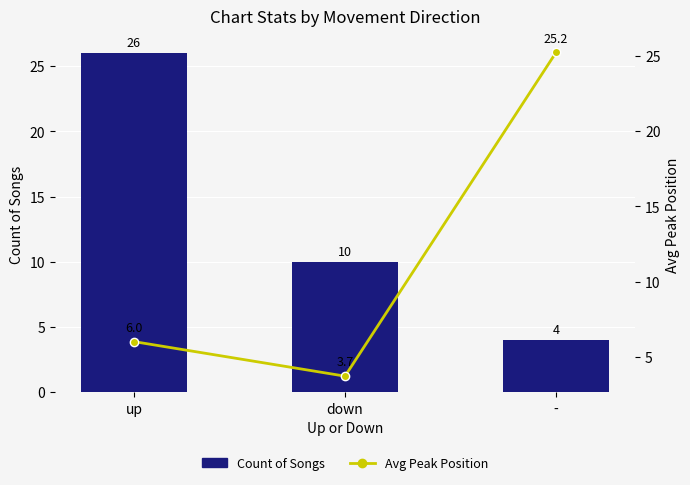

What value does the Count of Songs series have at down?

10.0